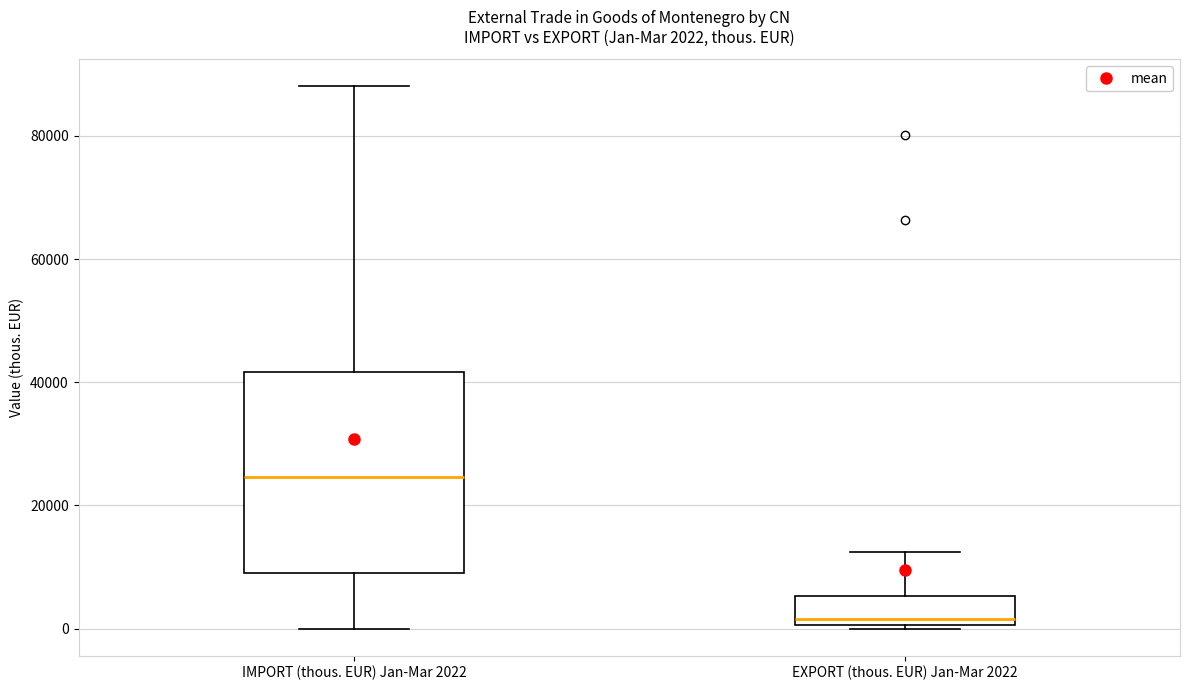

Which box's median line is the lowest?

EXPORT (thous. EUR) Jan-Mar 2022